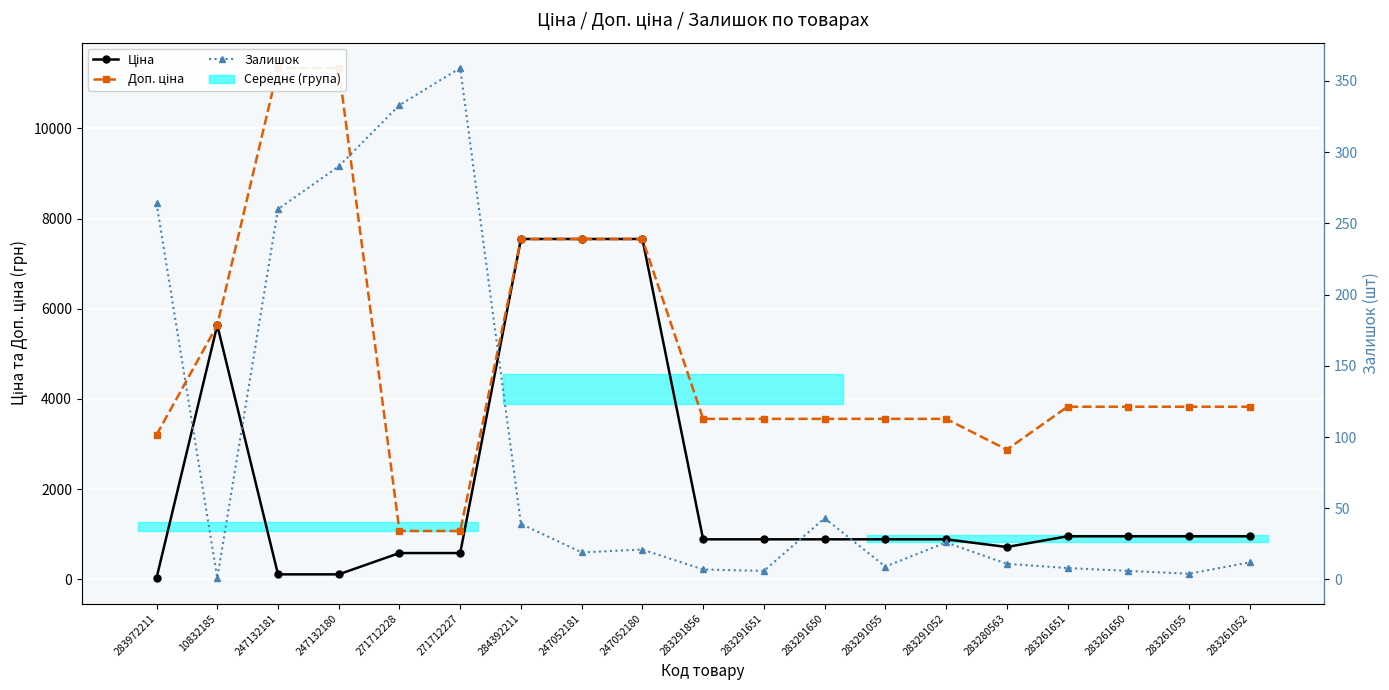

What is the difference between the maximum and second lowest values in the Залишок series?

355.0